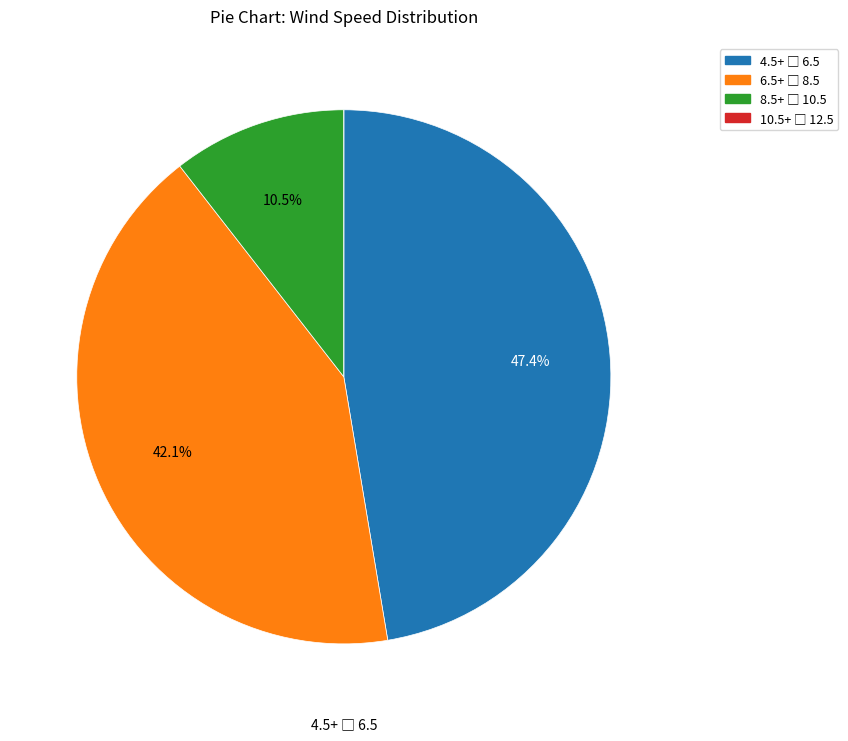

Is there any slice that represents more than half of the pie?

No